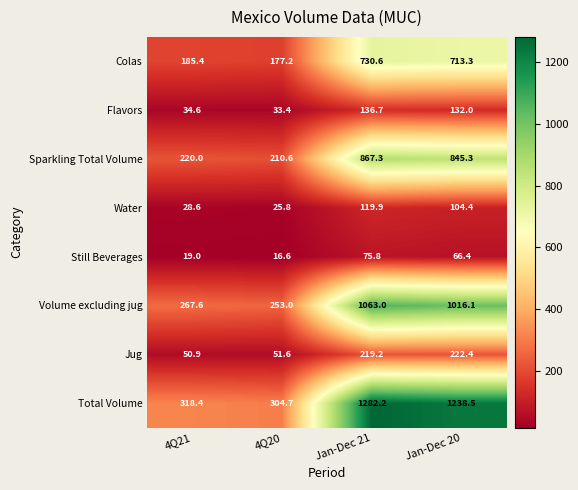

Which series has the largest total across all categories?

Total Volume